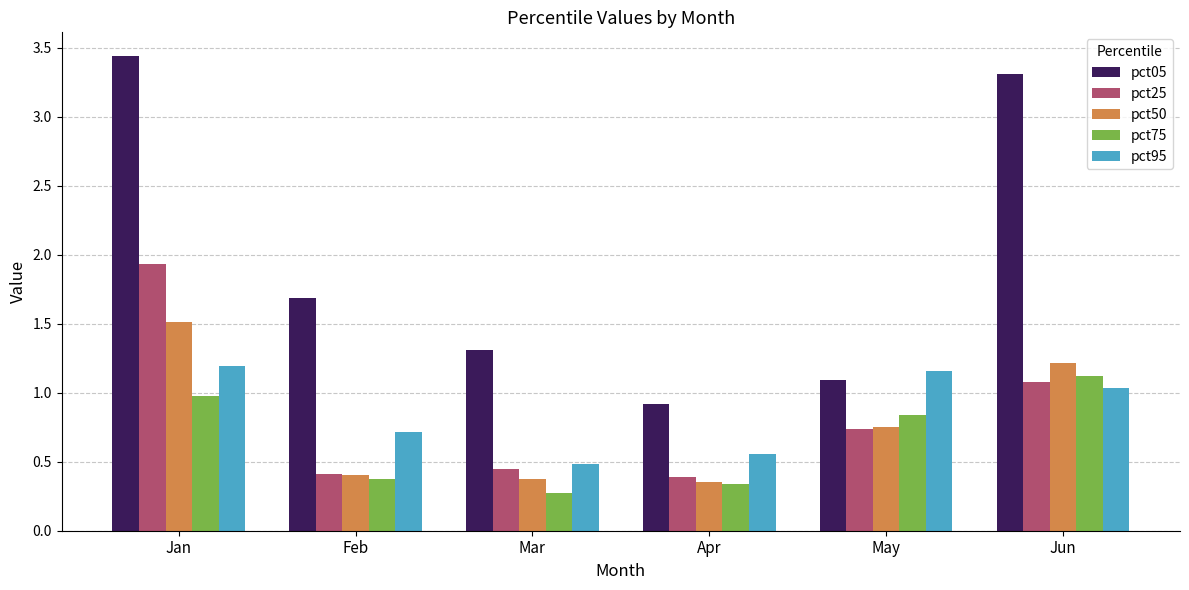

How many pct50 values are between 0 and 1?

4